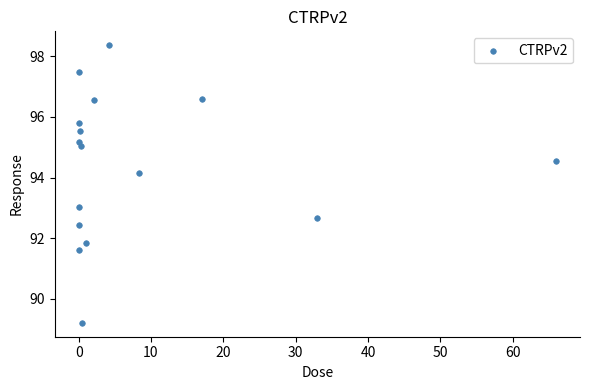

What is the range of X values (max minus min)?

66.0